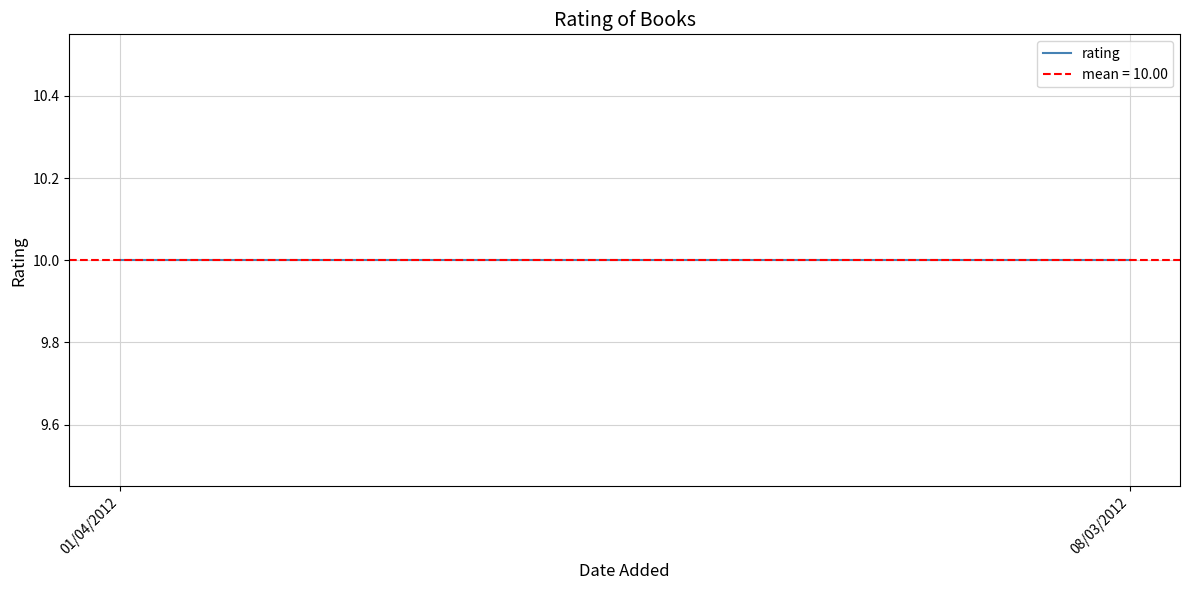

Is it true that rating equals 10 at 08/03/2012?

True